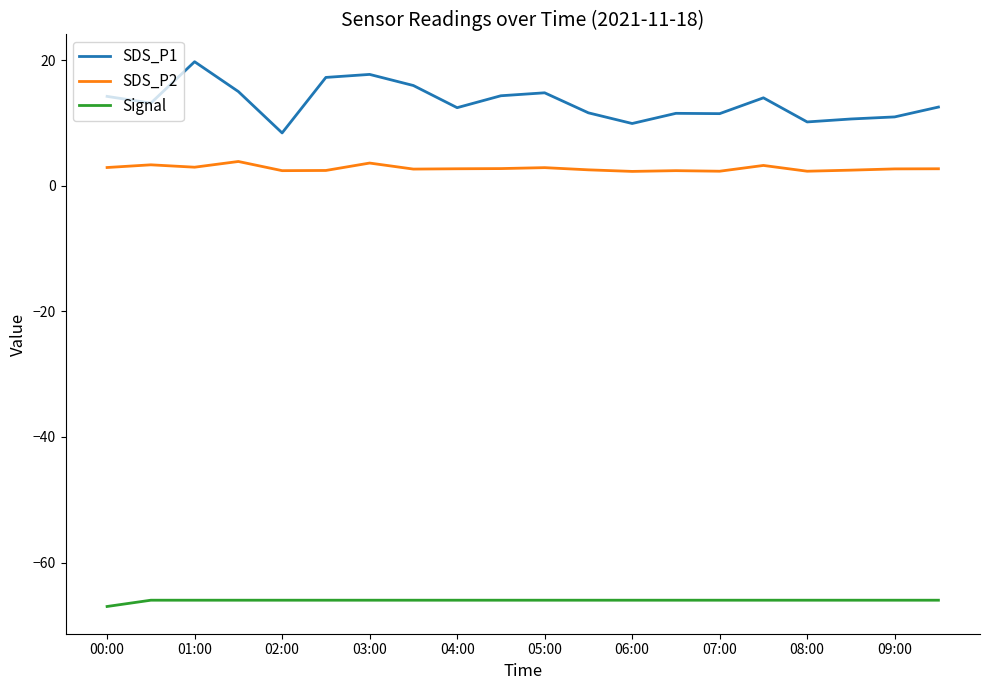

What is the minimum value for Signal?

-67.0